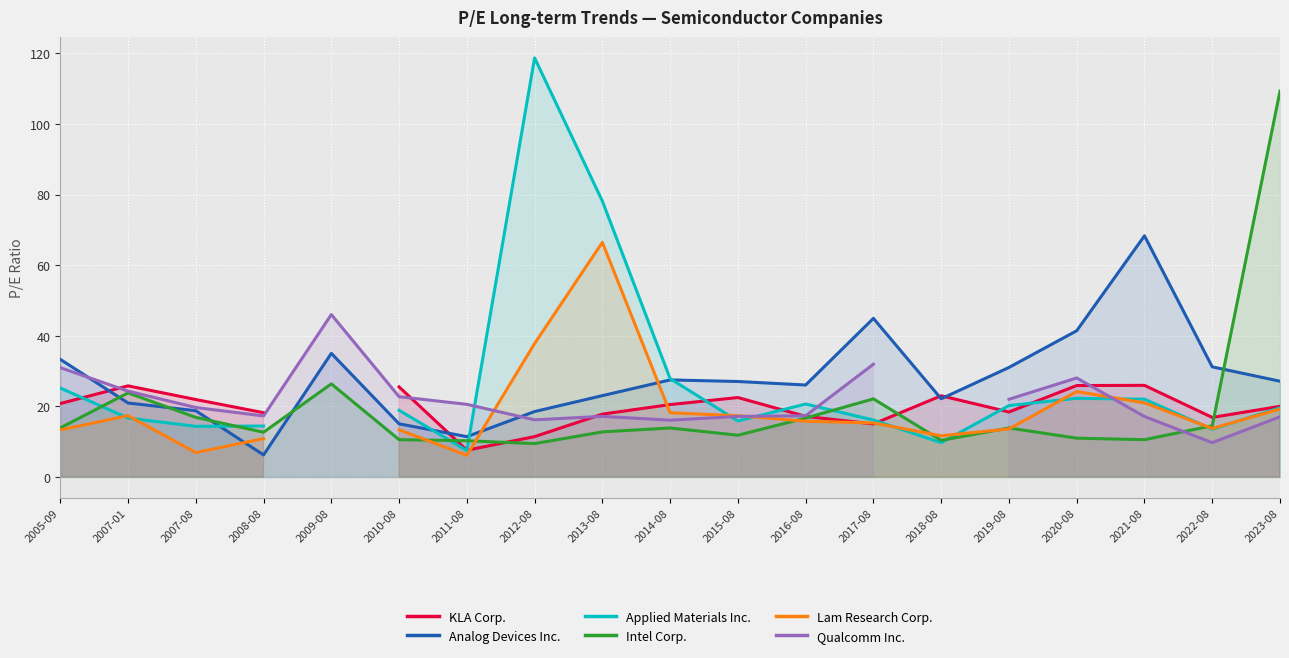

What is the highest value of the Intel Corp. series?

109.3